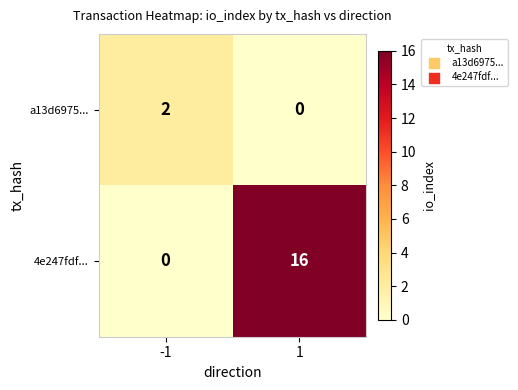

Which series has the largest range (max minus min)?

4e247fdf...